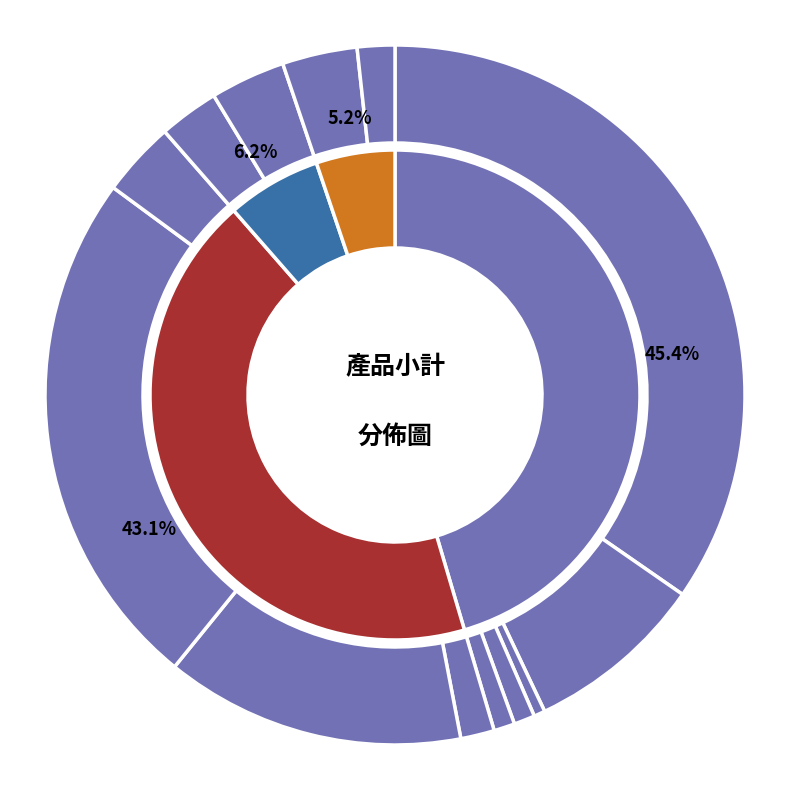

What is the smallest slice in the pie chart?

10吋PP棉